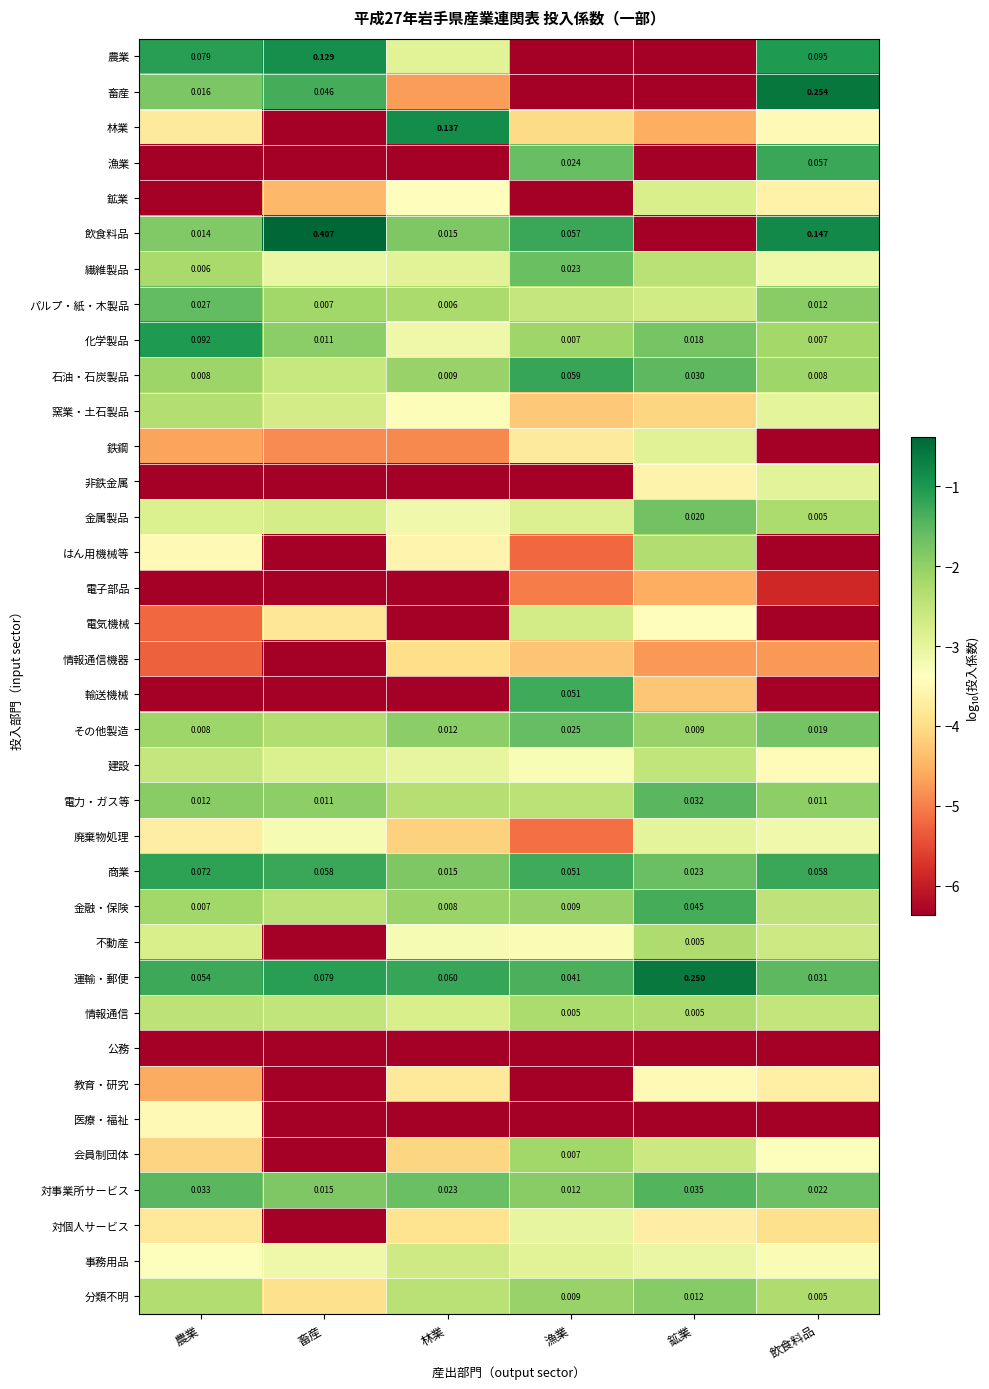

What is the difference between the maximum and second lowest values in the 鉱業 series?

3.6